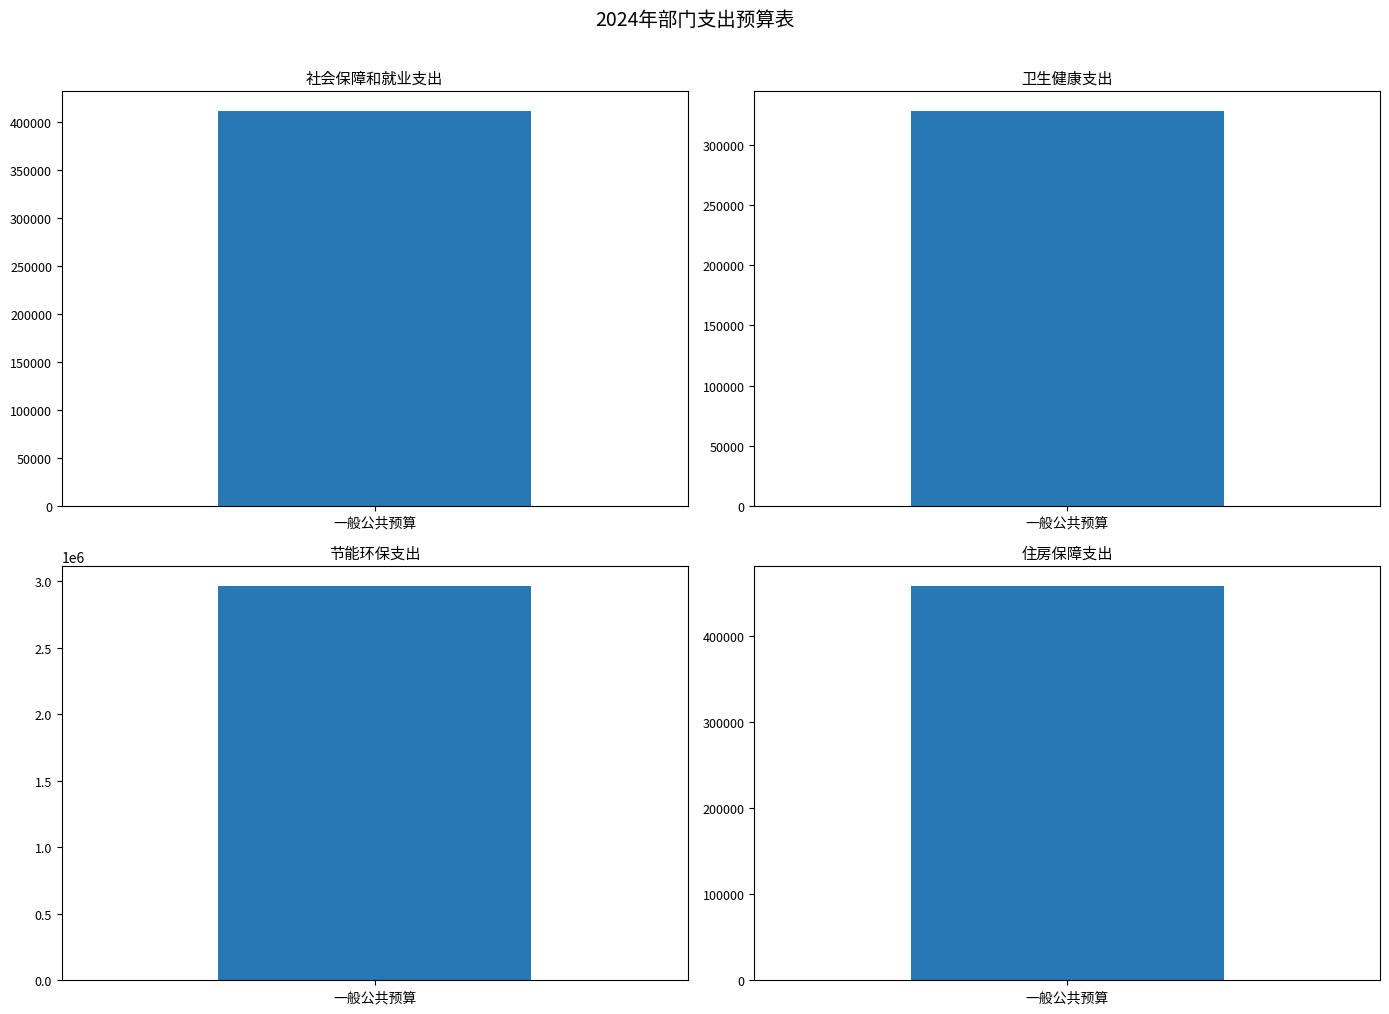

What is the ratio of the value at 社会保障和就业支出 to the value at 节能环保支出?

0.1